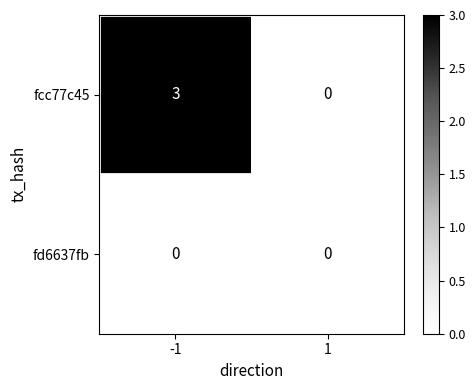

What is the spread (max minus min) of values at -1?

3